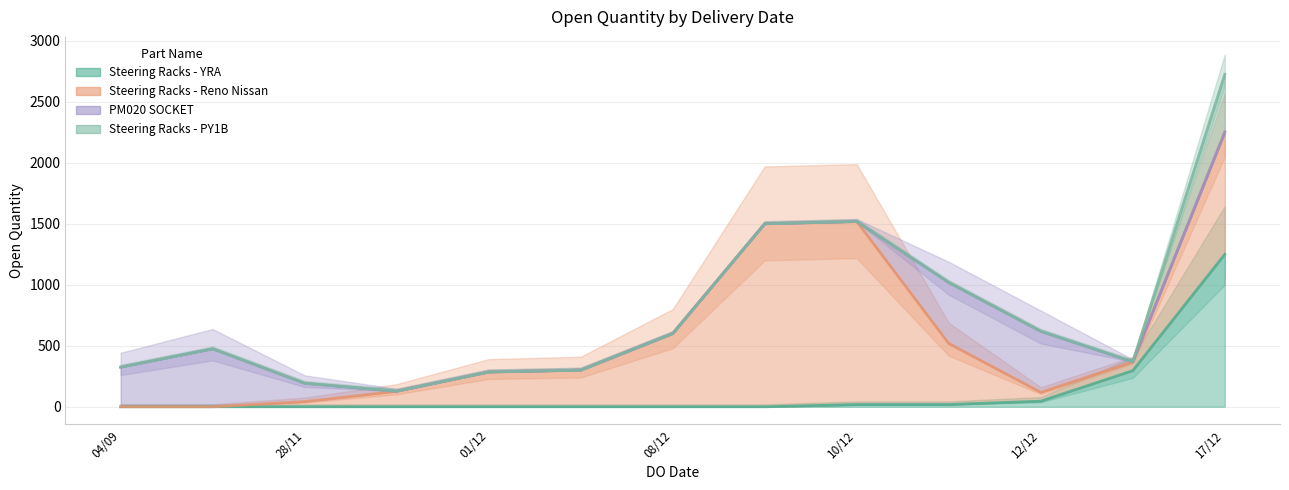

Is it true that Steering Racks - YRA equals 10.7 at 10/12?

False